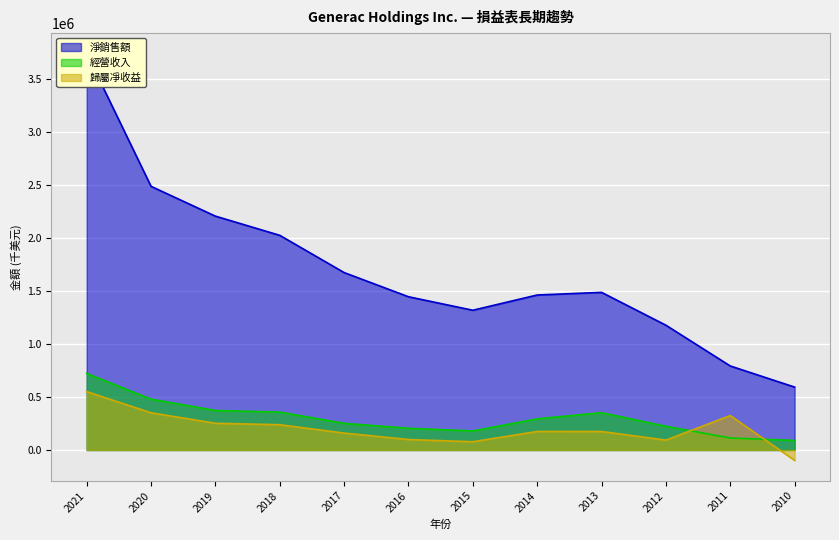

The value of 經營收入 at 2021 is 721136. True or false?

True